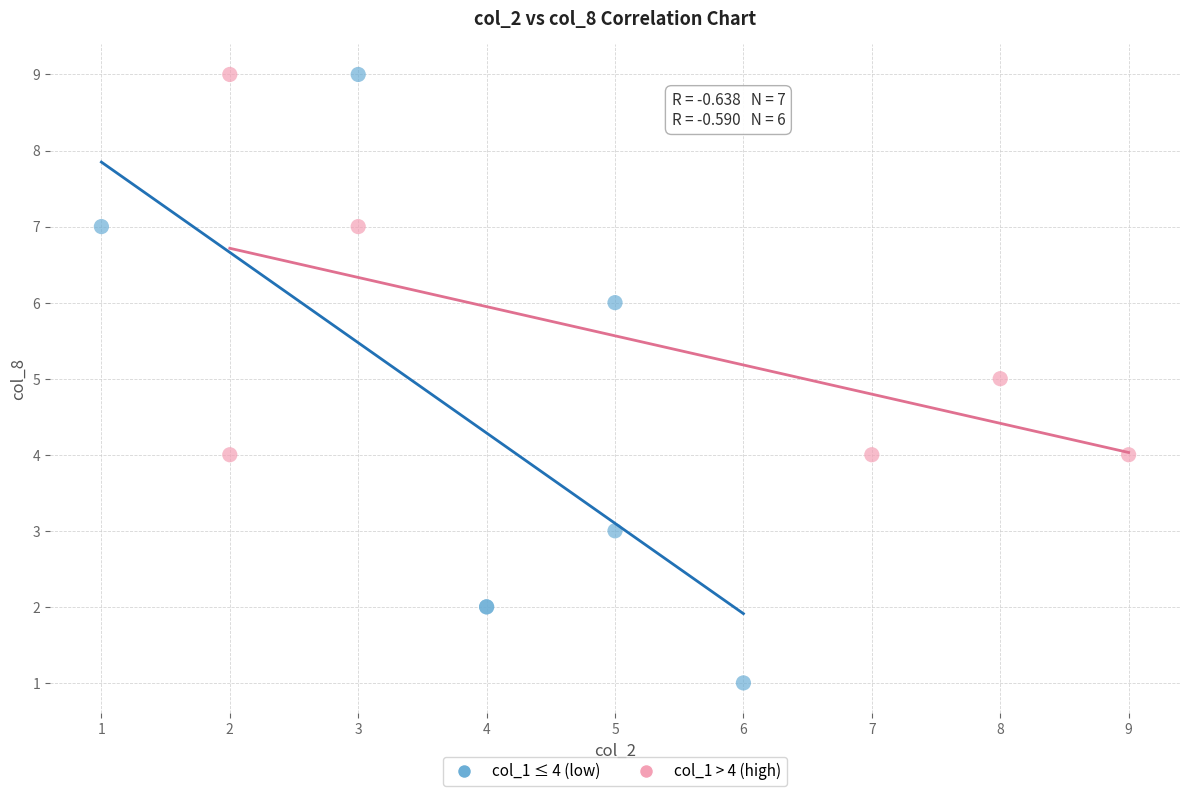

Which series contains the lowest Y value?

col_1 ≤ 4 (low)